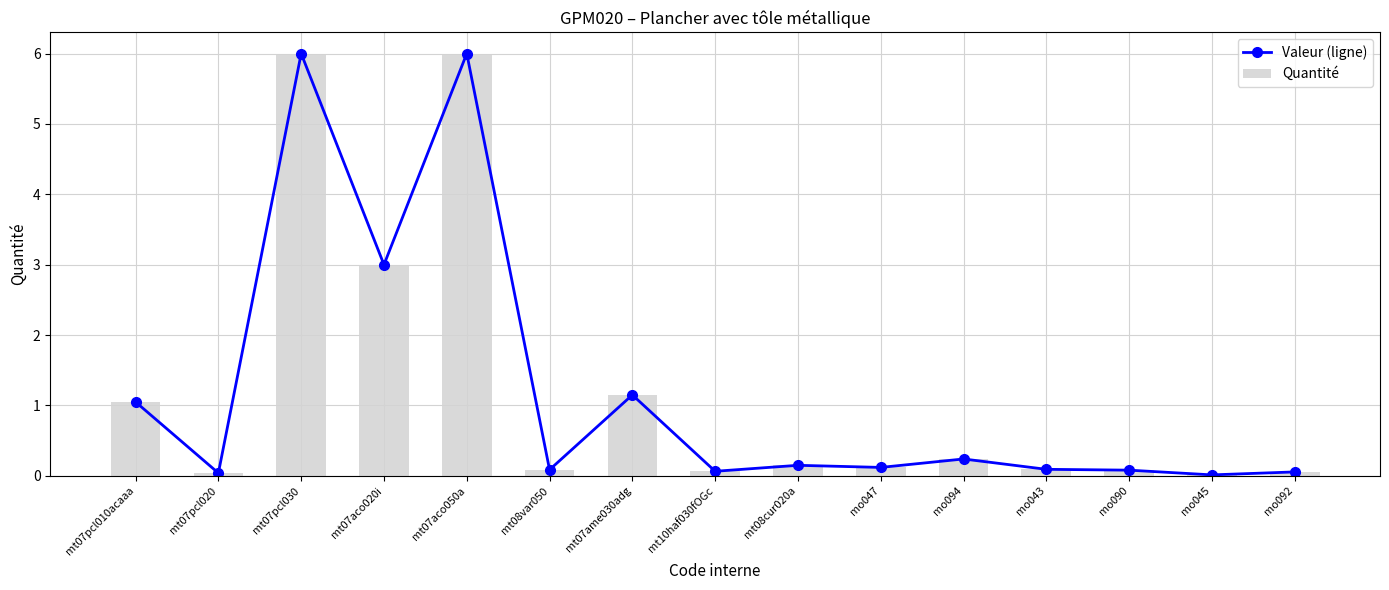

Reading right to left, transcribe all the data shown in this chart.

Valeur (ligne): mo092=0.1	mo045=0.0	mo090=0.1	mo043=0.1	mo094=0.2	mo047=0.1	mt08cur020a=0.1	mt10haf030fOGc=0.1	mt07ame030adg=1.1	mt08var050=0.1	mt07aco050a=6.0	mt07aco020i=3.0	mt07pcl030=6.0	mt07pcl020=0.0	mt07pcl010acaaa=1.1
Quantité: mo092=0.1	mo045=0.0	mo090=0.1	mo043=0.1	mo094=0.2	mo047=0.1	mt08cur020a=0.1	mt10haf030fOGc=0.1	mt07ame030adg=1.1	mt08var050=0.1	mt07aco050a=6.0	mt07aco020i=3.0	mt07pcl030=6.0	mt07pcl020=0.0	mt07pcl010acaaa=1.1